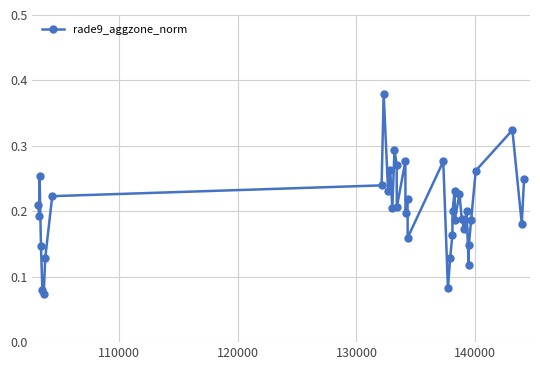

What is the sum of all values?

7.8